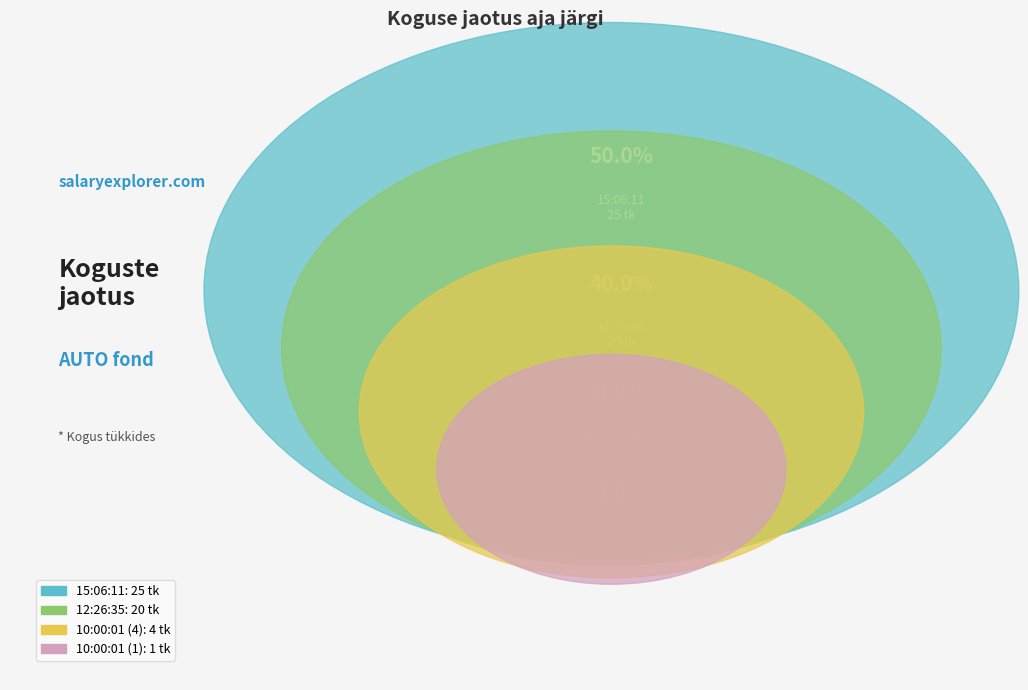

Is there any slice that represents more than half of the pie?

No